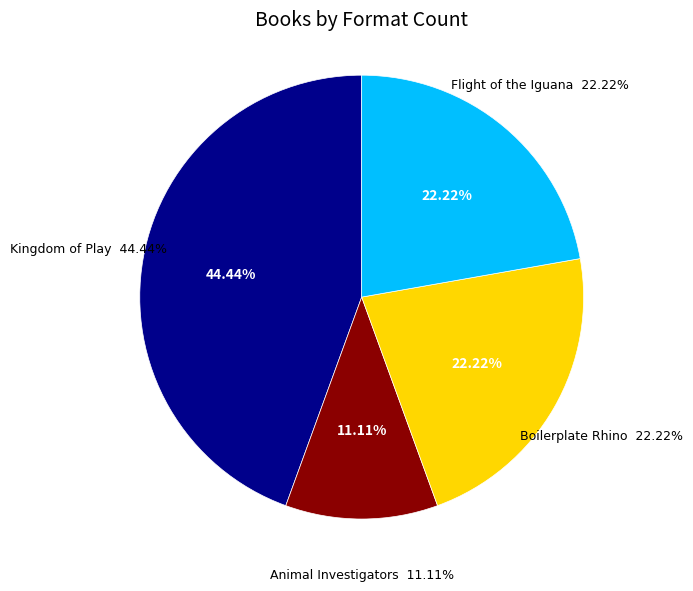

Approximately how many times larger is the value at Flight of the Iguana compared to Animal Investigators?

2.0